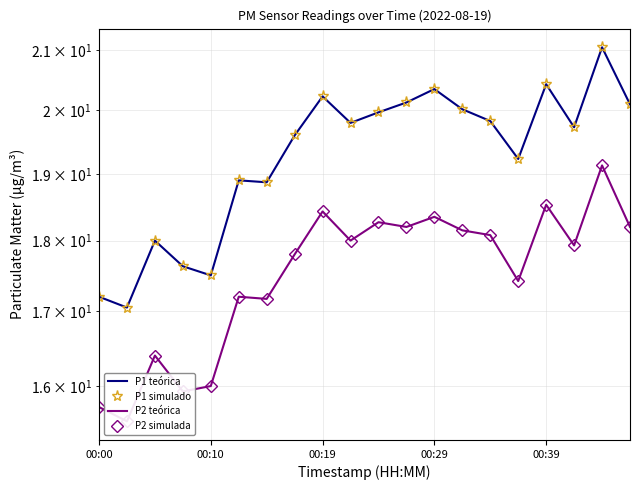

Where is P1 teórica nearest to the value 19?

5